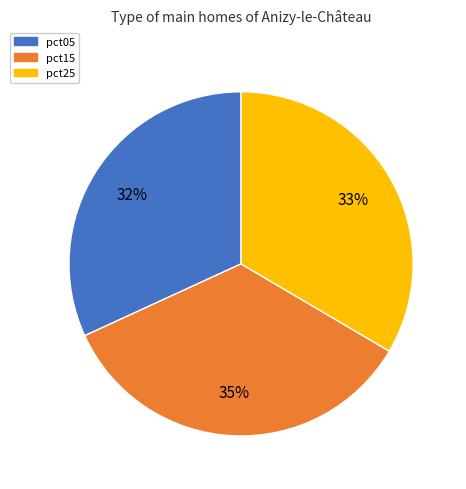

Is there a majority slice in this chart?

No